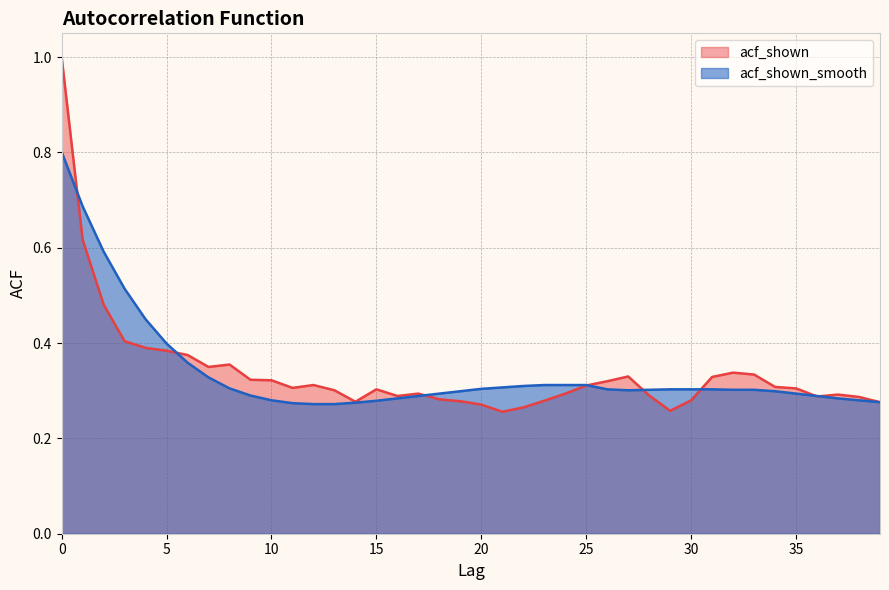

Reading left to right, extract all data points from this chart.

acf_shown: 0=1.0	1=0.6	2=0.5	3=0.4	4=0.4	5=0.4	6=0.4	7=0.3	8=0.4	9=0.3	10=0.3	11=0.3	12=0.3	13=0.3	14=0.3	15=0.3	16=0.3	17=0.3	18=0.3	19=0.3	20=0.3	21=0.3	22=0.3	23=0.3	24=0.3	25=0.3	26=0.3	27=0.3	28=0.3	29=0.3	30=0.3	31=0.3	32=0.3	33=0.3	34=0.3	35=0.3	36=0.3	37=0.3	38=0.3	39=0.3
acf_shown_smooth: 0=0.8	1=0.7	2=0.6	3=0.5	4=0.5	5=0.4	6=0.4	7=0.3	8=0.3	9=0.3	10=0.3	11=0.3	12=0.3	13=0.3	14=0.3	15=0.3	16=0.3	17=0.3	18=0.3	19=0.3	20=0.3	21=0.3	22=0.3	23=0.3	24=0.3	25=0.3	26=0.3	27=0.3	28=0.3	29=0.3	30=0.3	31=0.3	32=0.3	33=0.3	34=0.3	35=0.3	36=0.3	37=0.3	38=0.3	39=0.3